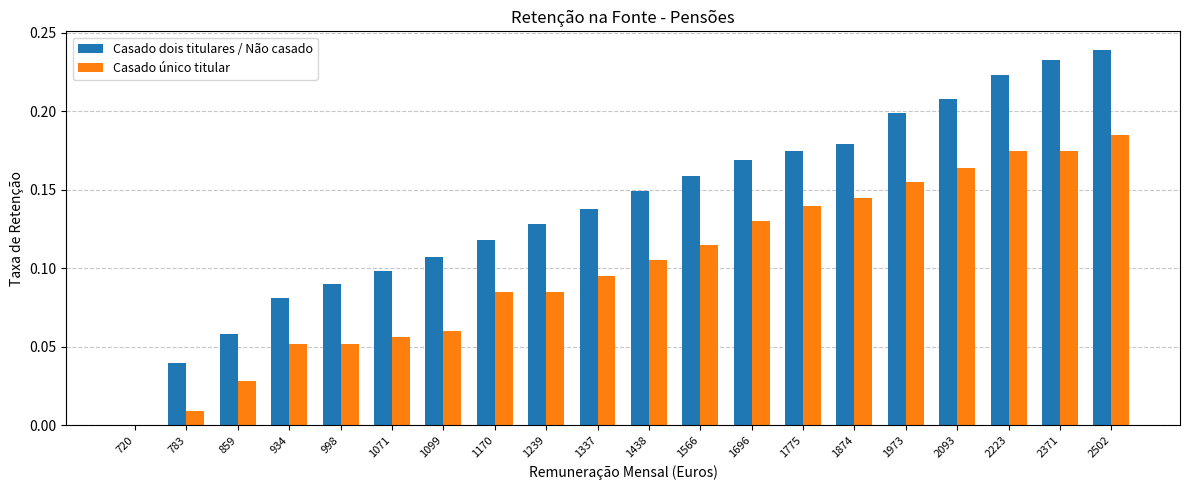

What is the sum of all Casado único titular values?

2.0